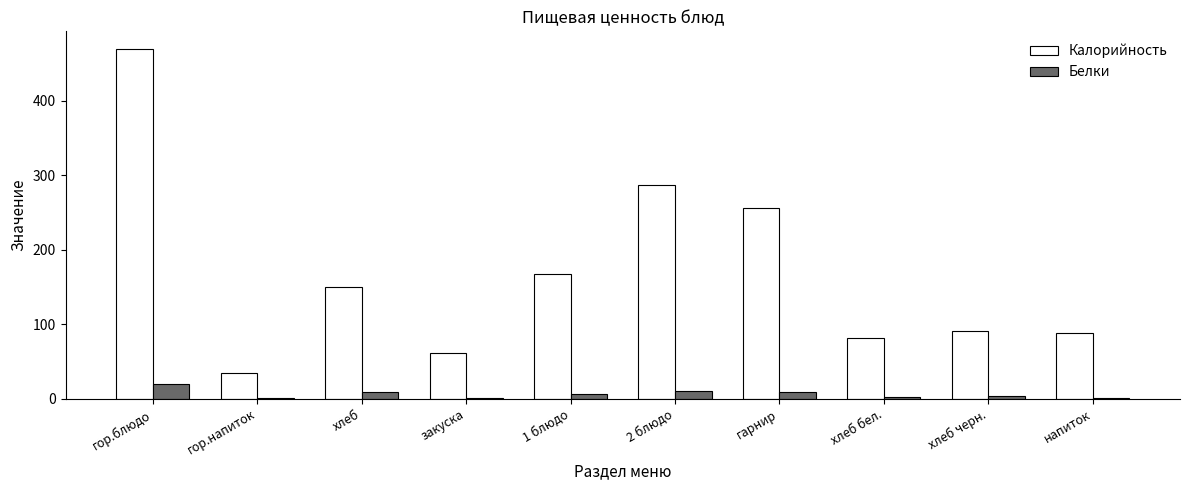

At which category does the chart reach its peak across all series?

гор.блюдо